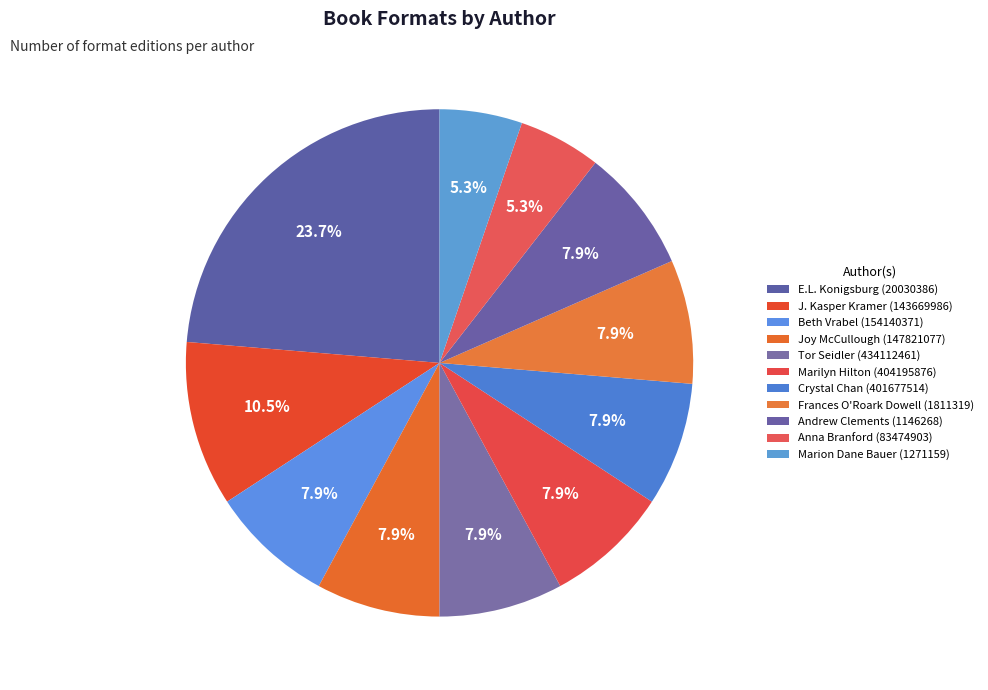

Do Frances O'Roark Dowell (1811319) and Tor Seidler (434112461) together represent more than half of the pie?

No